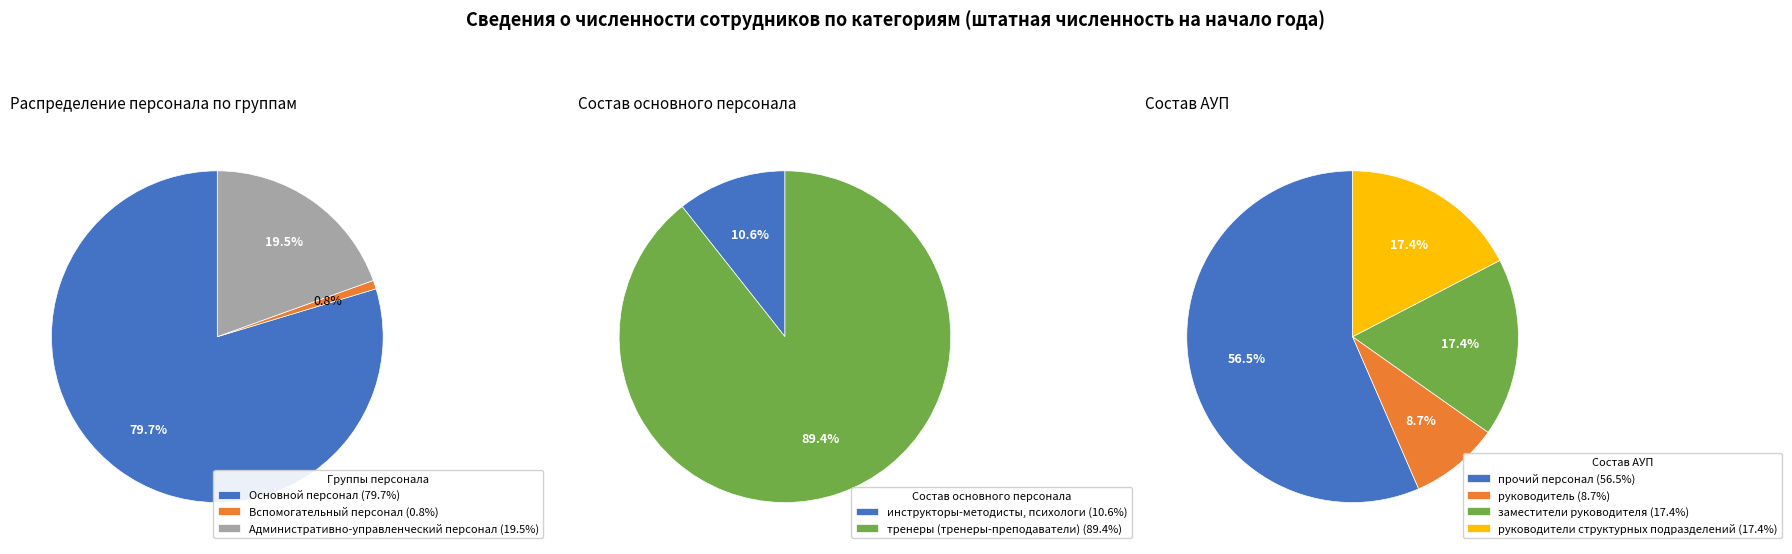

Rank the categories by value from highest to lowest.

Основной персонал, Административно-управленческий персонал, Вспомогательный персонал